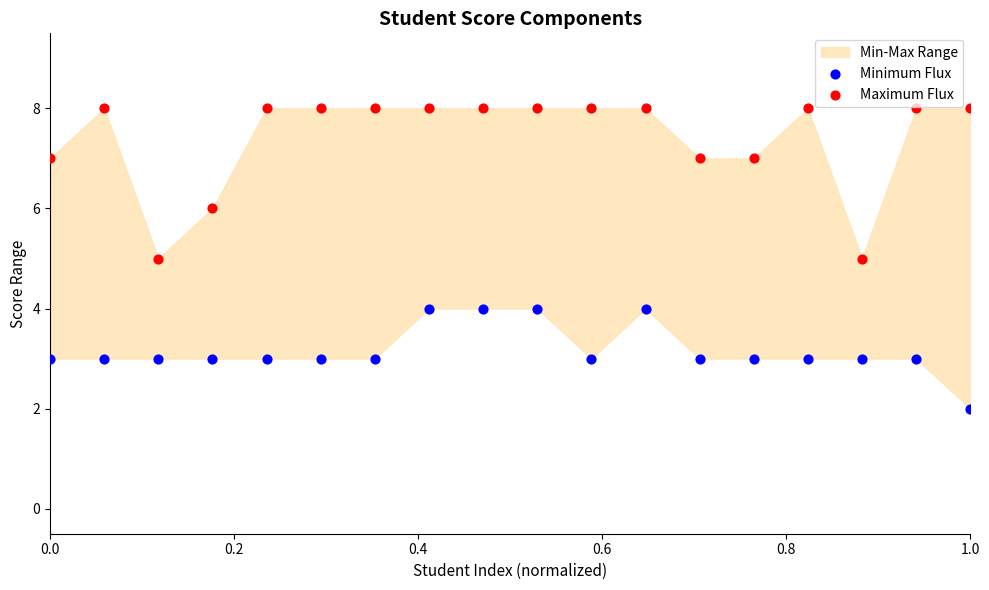

Across all data points, what is the range of Y values (max minus min)?

6